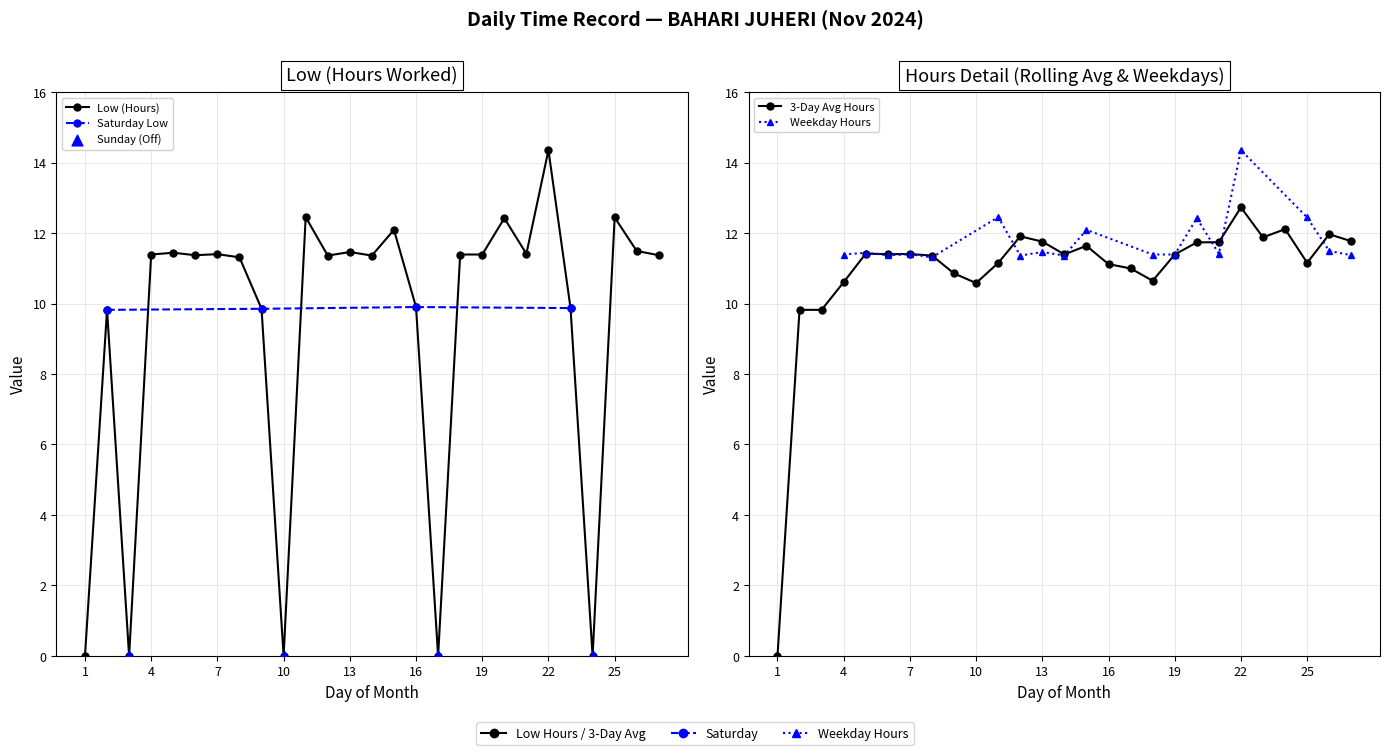

Between 16 and 13, which is larger?

13